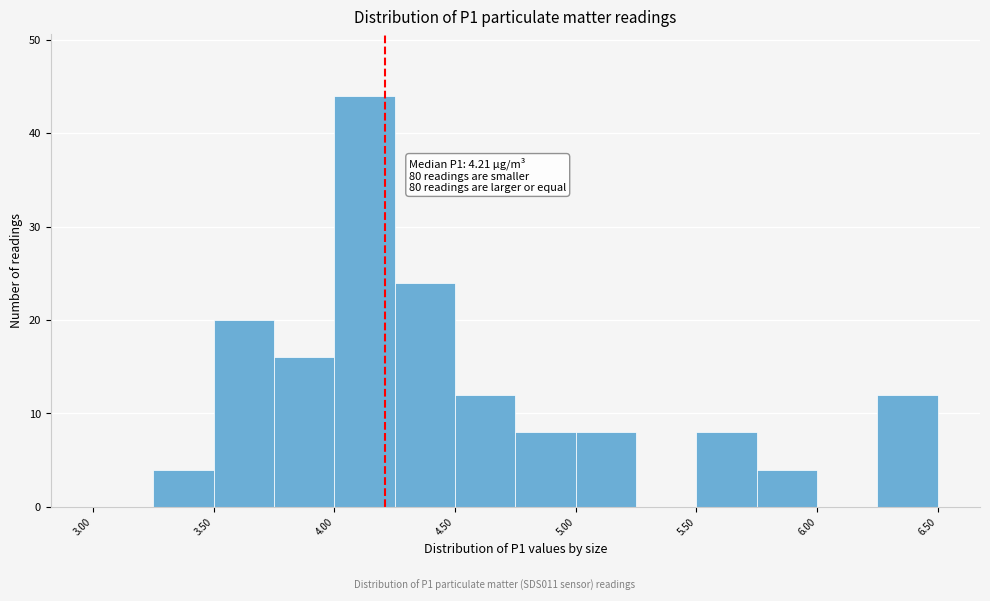

Which range on the x-axis has the tallest bar?

4.00 to 4.25